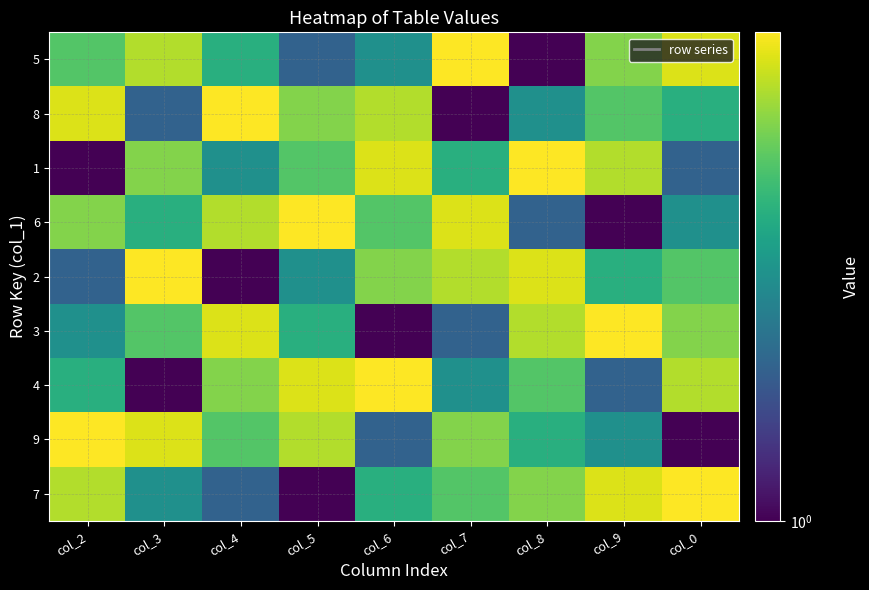

Count the number of data series in this chart.

9